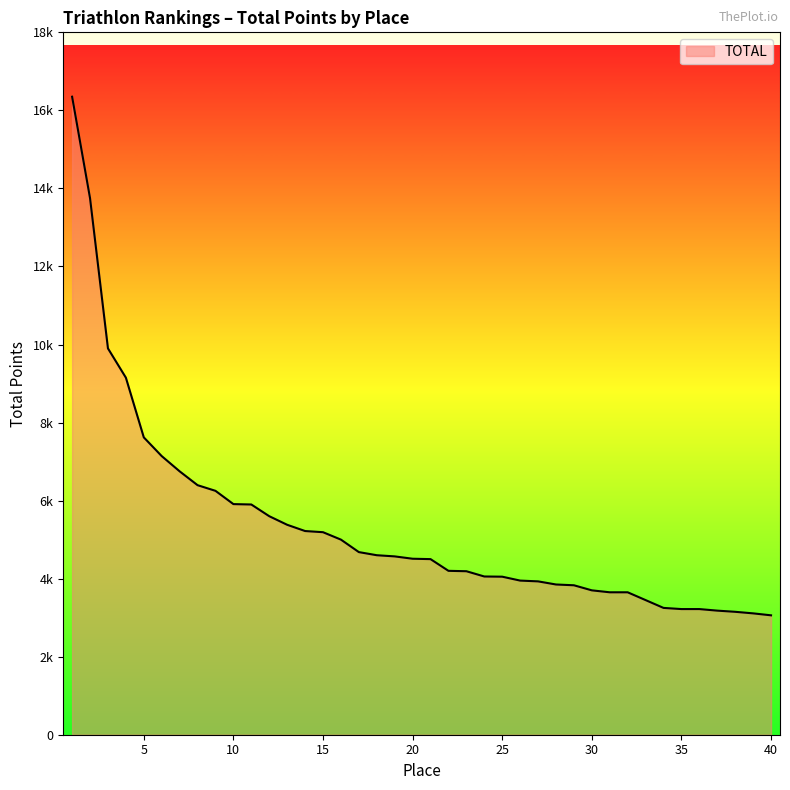

Reading left to right, list all the values displayed in this chart.

16350	13750	9900	9150	7620	7140	6750	6395	6250	5910	5900	5600	5380	5220	5190	5000	4680	4600	4570	4510	4500	4200	4190	4055	4050	3950	3930	3850	3830	3700	3650	3650	3450	3250	3220	3220	3180	3150	3110	3060